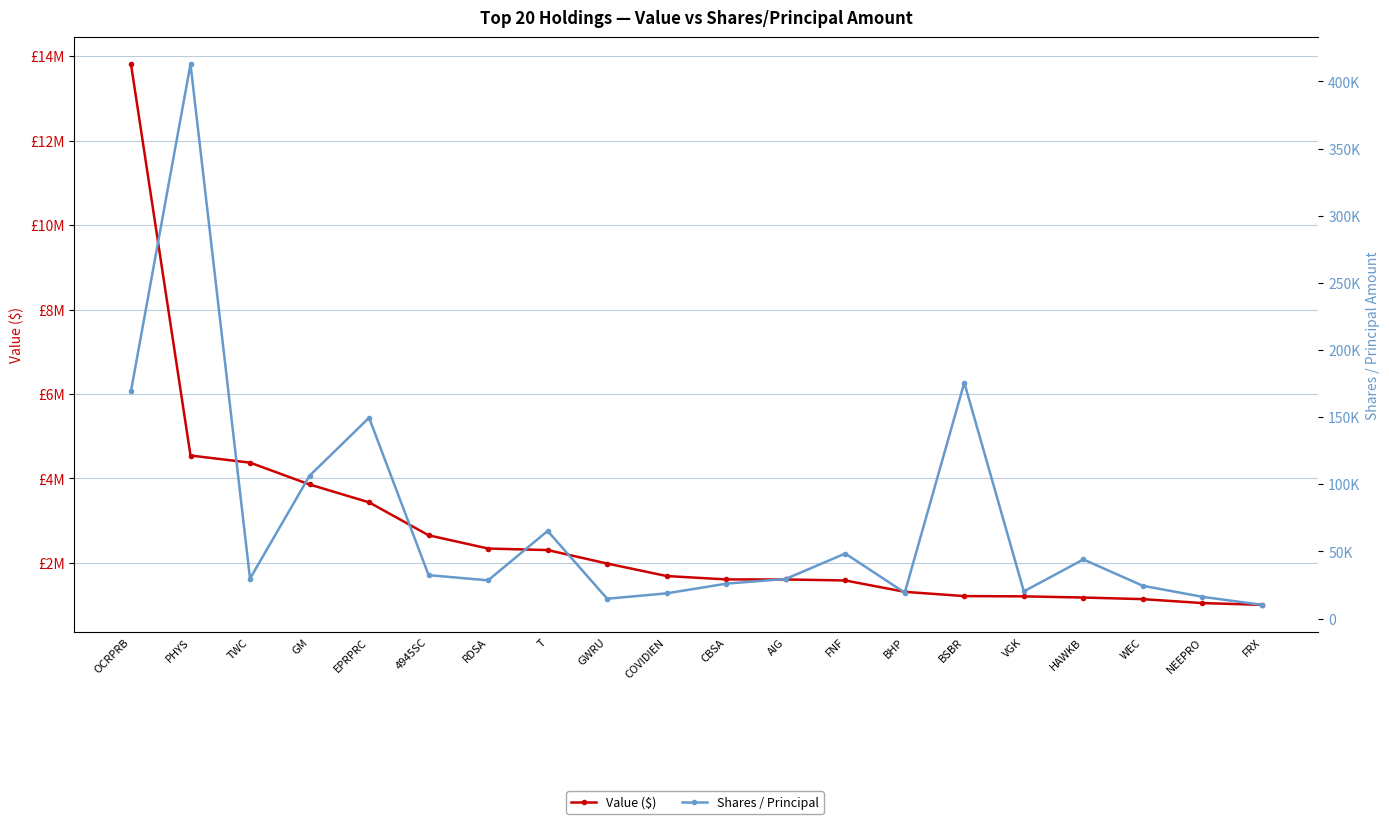

Where does the Value ($) series first go above 1690000?

OCRPRB